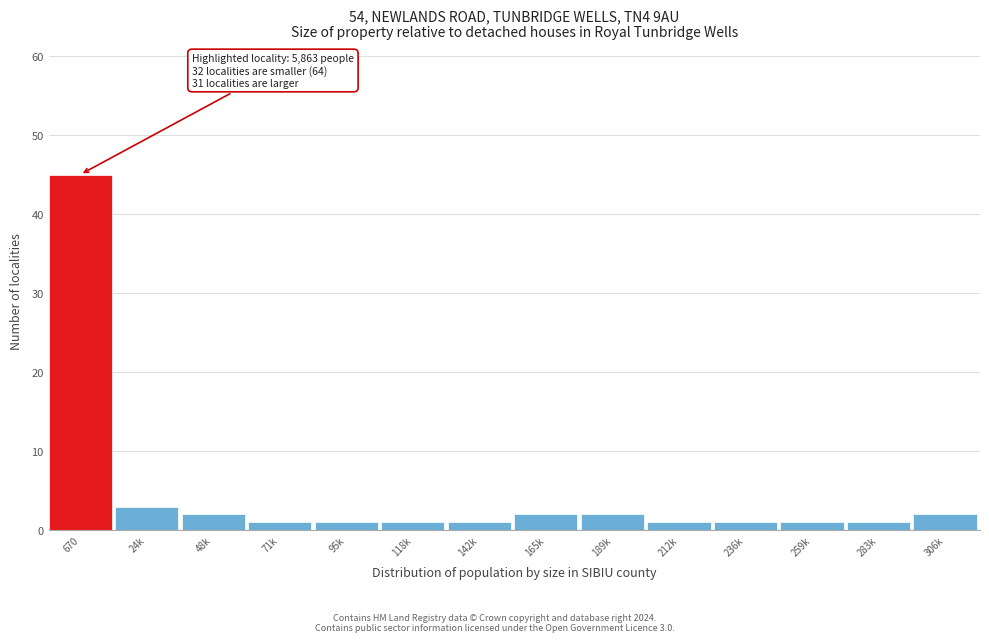

Reading left to right, what are all the values shown in this chart?

45	3	2	1	1	1	1	2	2	1	1	1	1	2